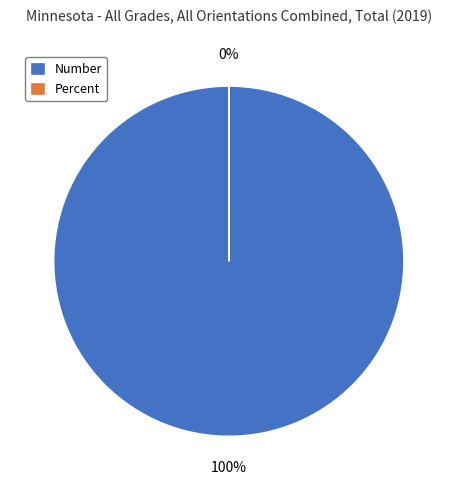

Is it true that Number is 100% of the pie?

True